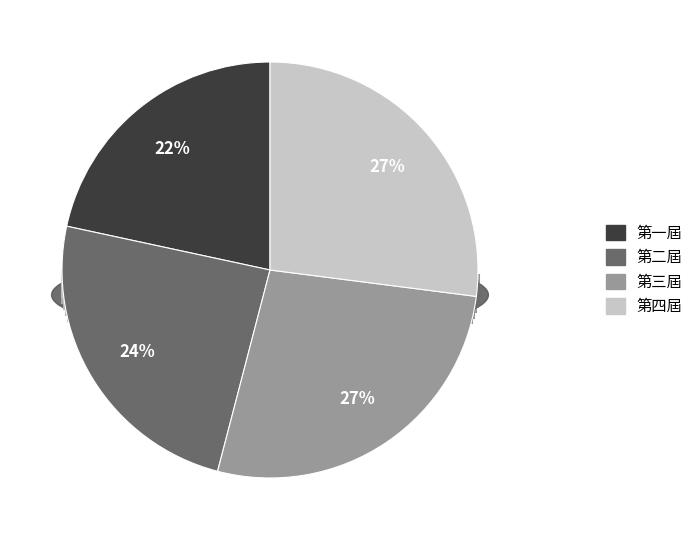

Is it true that 第四屆 is 27% of the pie?

True